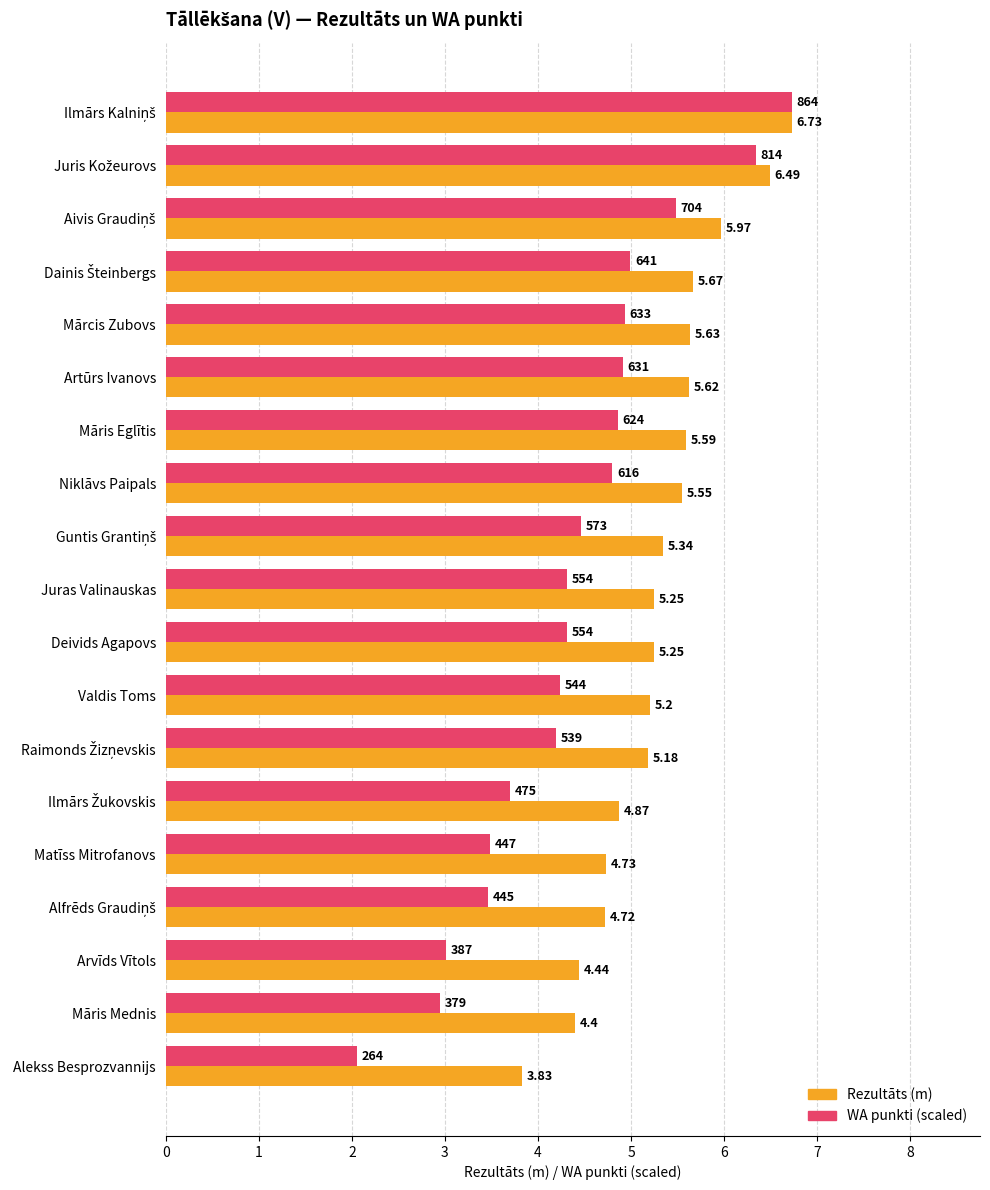

Which series has the largest range (max minus min)?

WA punkti (scaled)